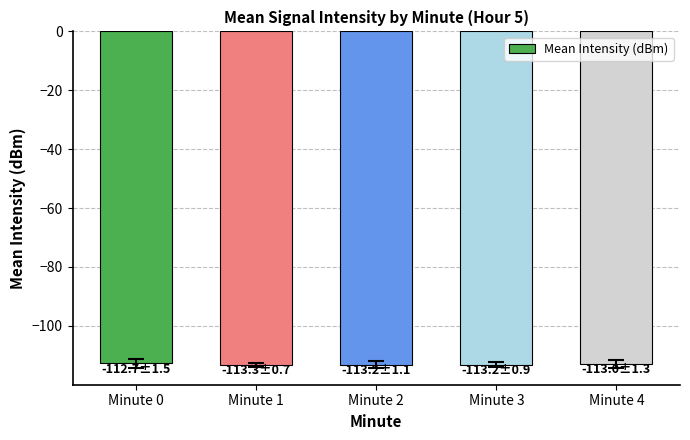

What is the minimum value shown in the chart?

-113.3